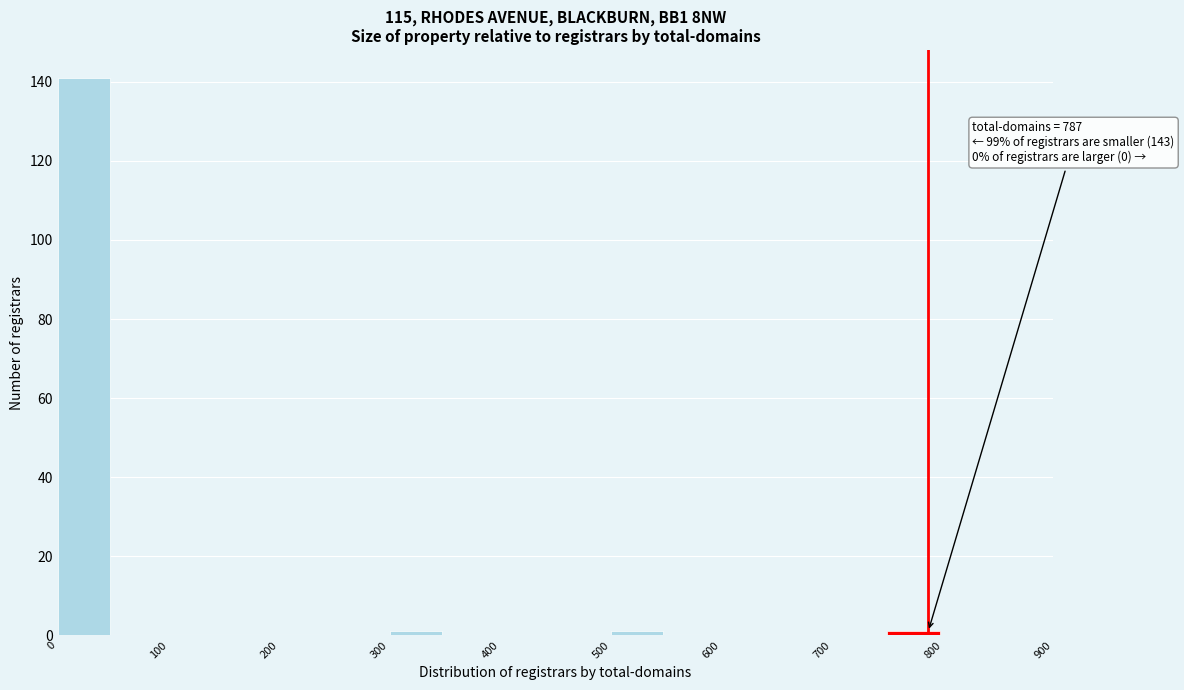

Over which range of the x-axis is the bar tallest?

0 to 50